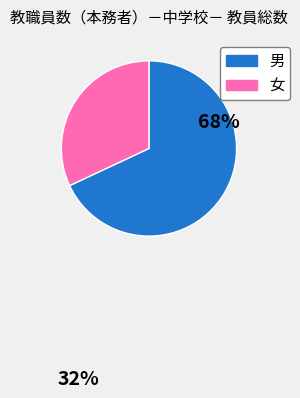

Is there any slice that represents more than half of the pie?

Yes